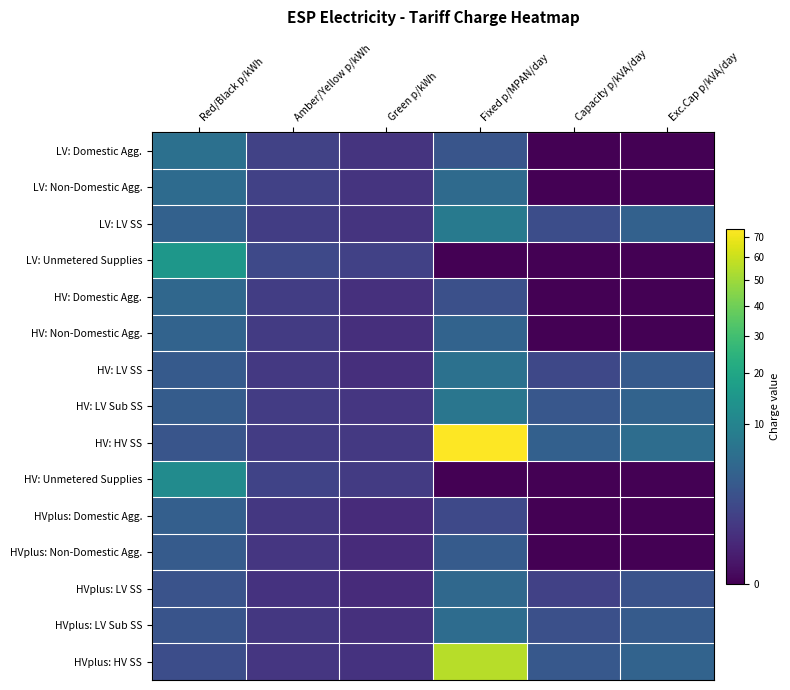

List the series in order of their peak value, highest first.

HV: HV SS, HVplus: HV SS, LV: Unmetered Supplies, HV: Unmetered Supplies, LV: LV SS, HV: LV Sub SS, HV: LV SS, LV: Domestic Agg., HVplus: LV Sub SS, LV: Non-Domestic Agg., HVplus: LV SS, HV: Domestic Agg., HV: Non-Domestic Agg., HVplus: Domestic Agg., HVplus: Non-Domestic Agg.